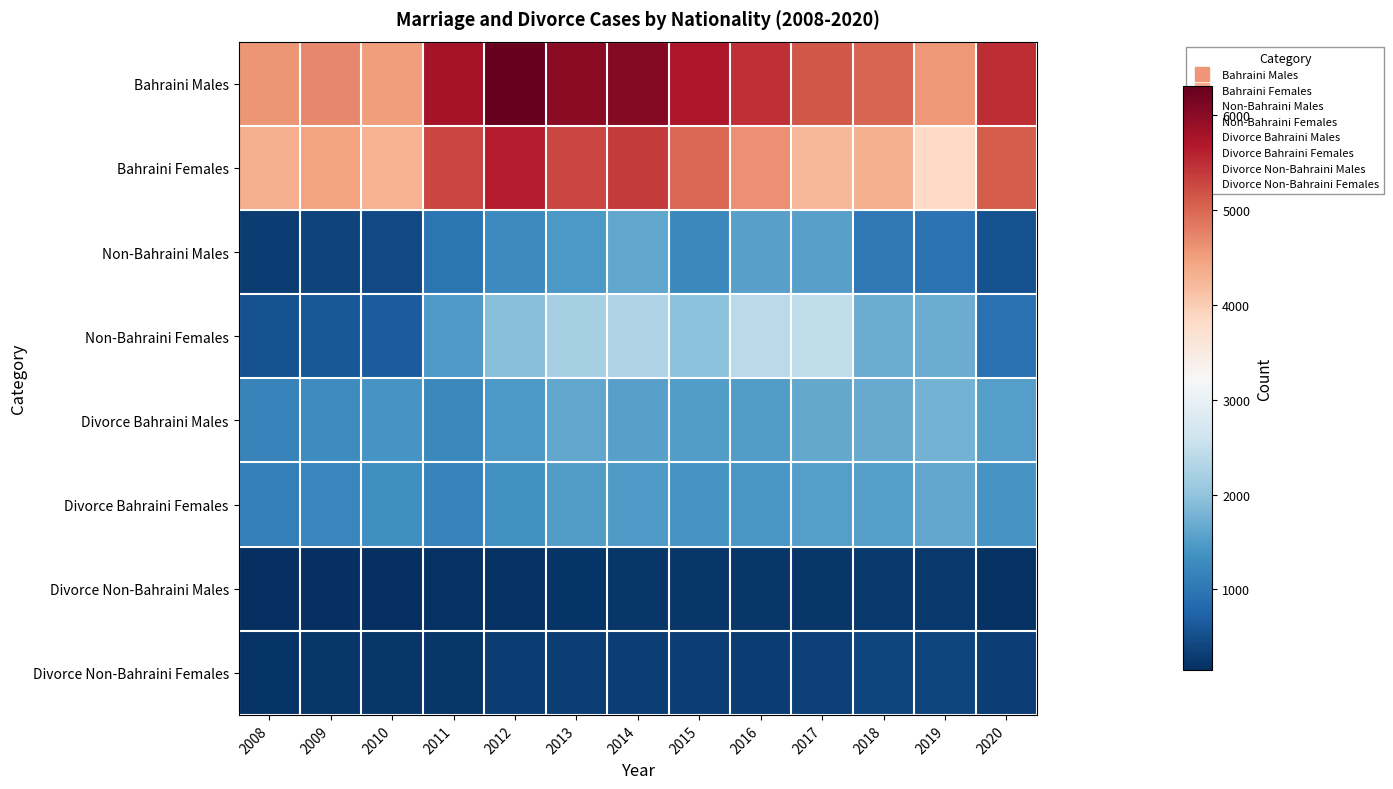

At how many categories does at least one series exceed 2796?

13